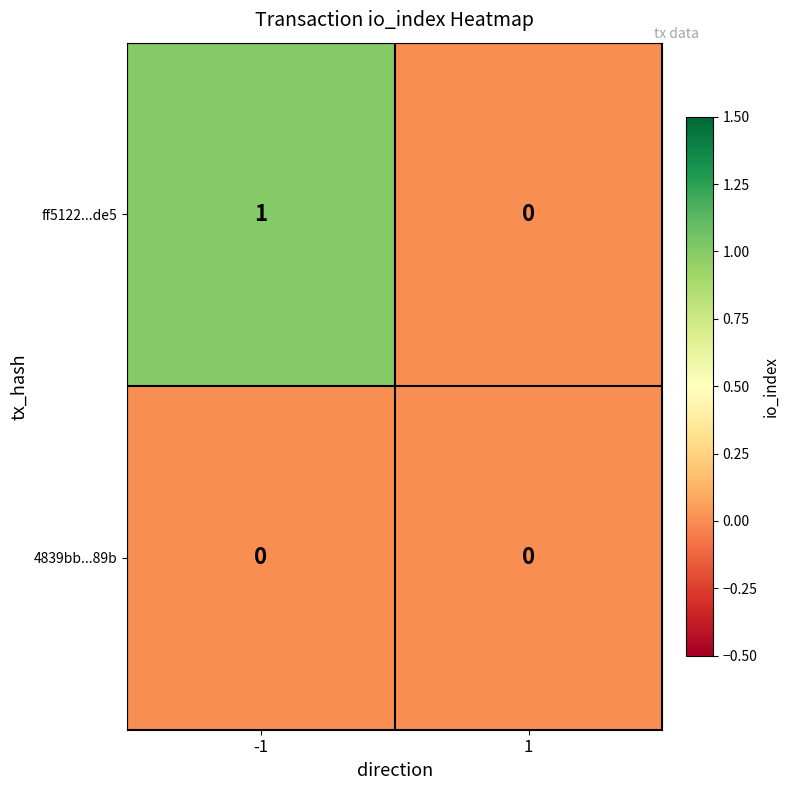

Which series has the largest range (max minus min)?

ff5122...de5